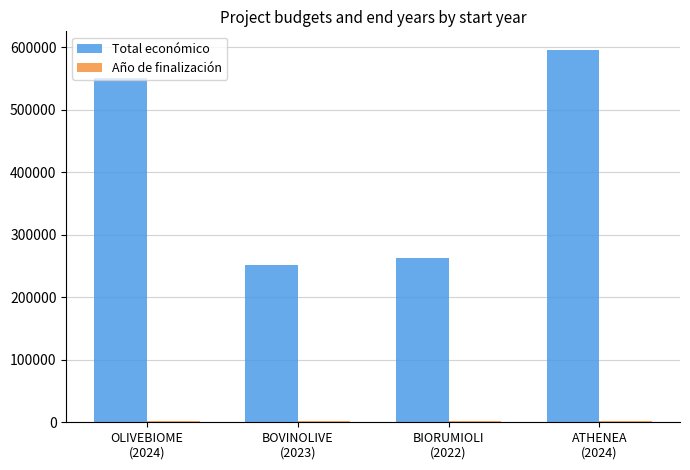

What is the maximum value shown in the chart?

595436